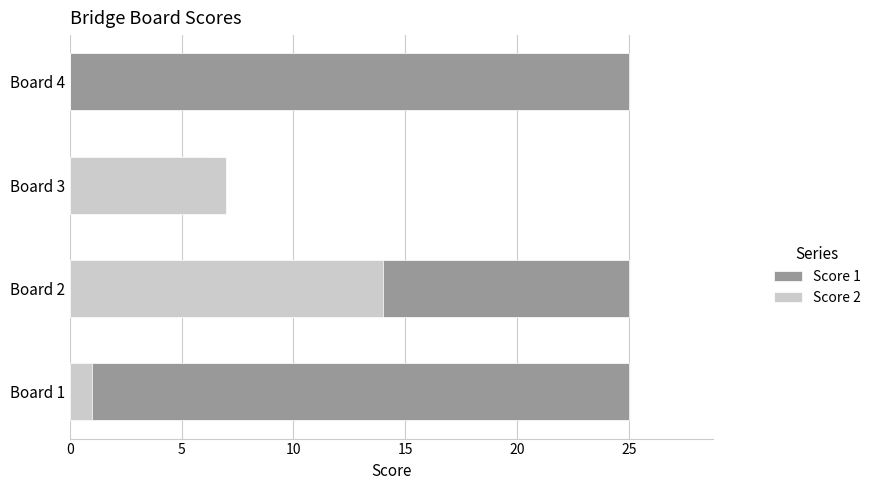

How many bars are there in total?

8